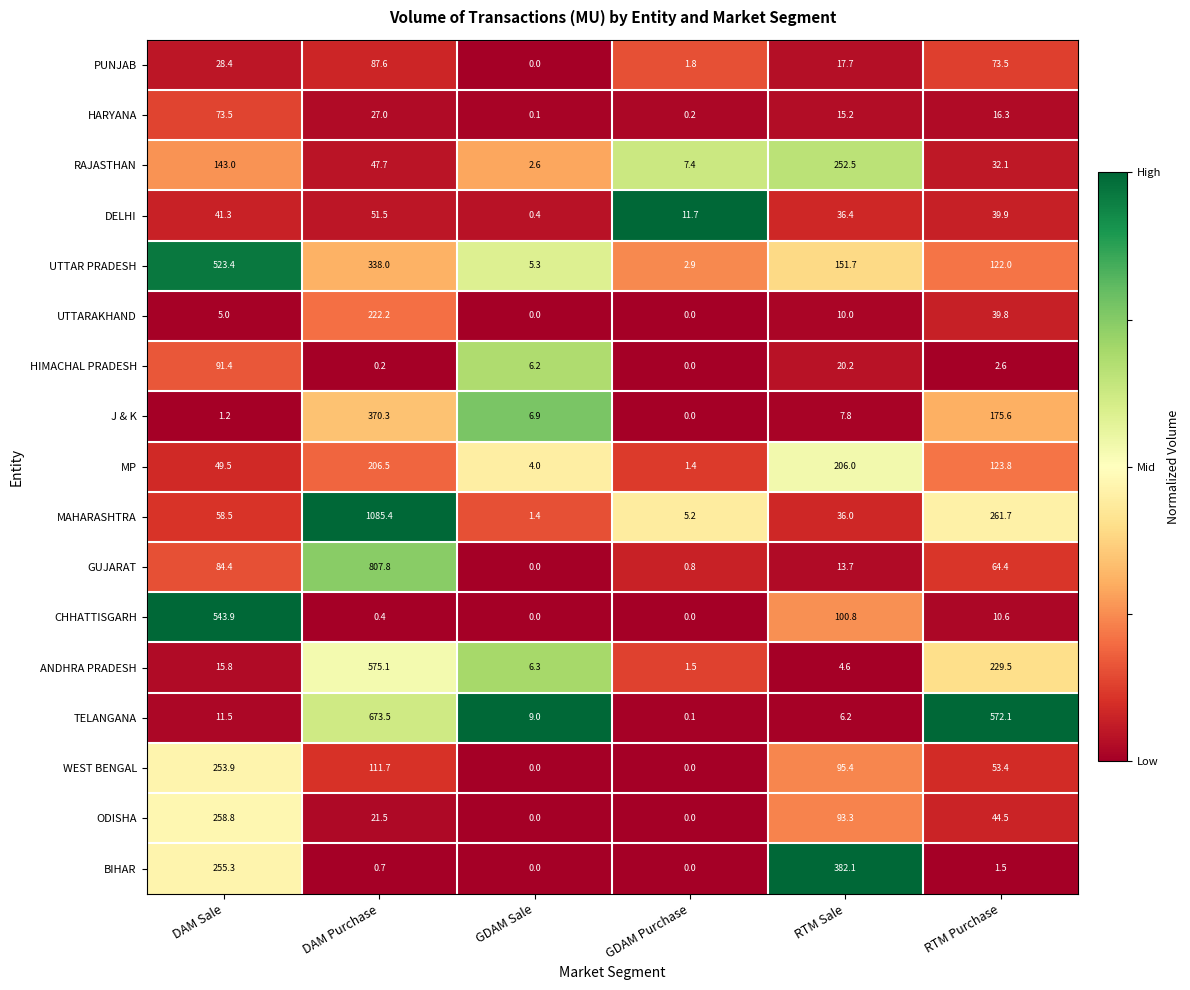

Between GDAM Sale and RTM Sale, which series saw the biggest shift?

BIHAR